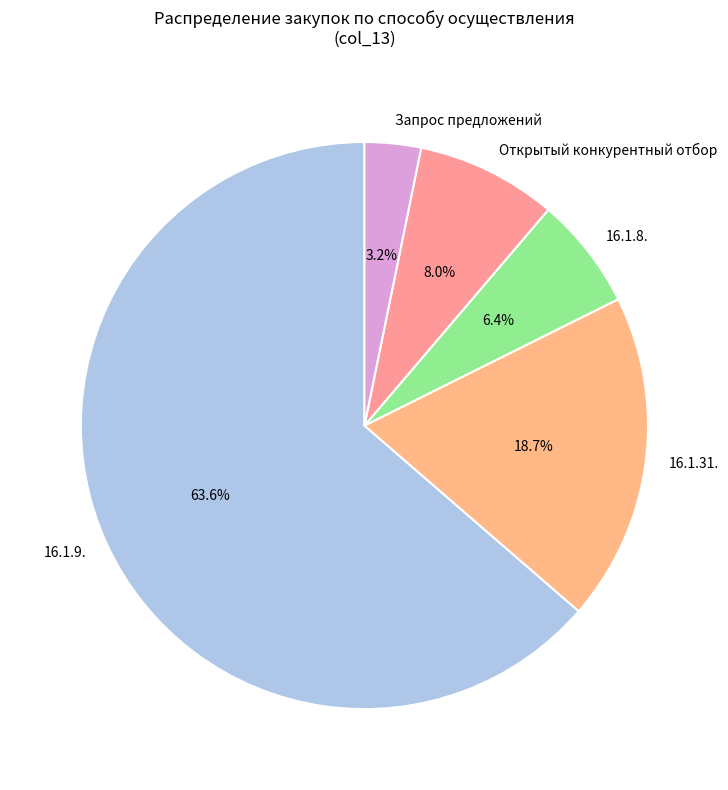

Approximately how many times larger is the value at 16.1.9. compared to 16.1.31.?

3.4